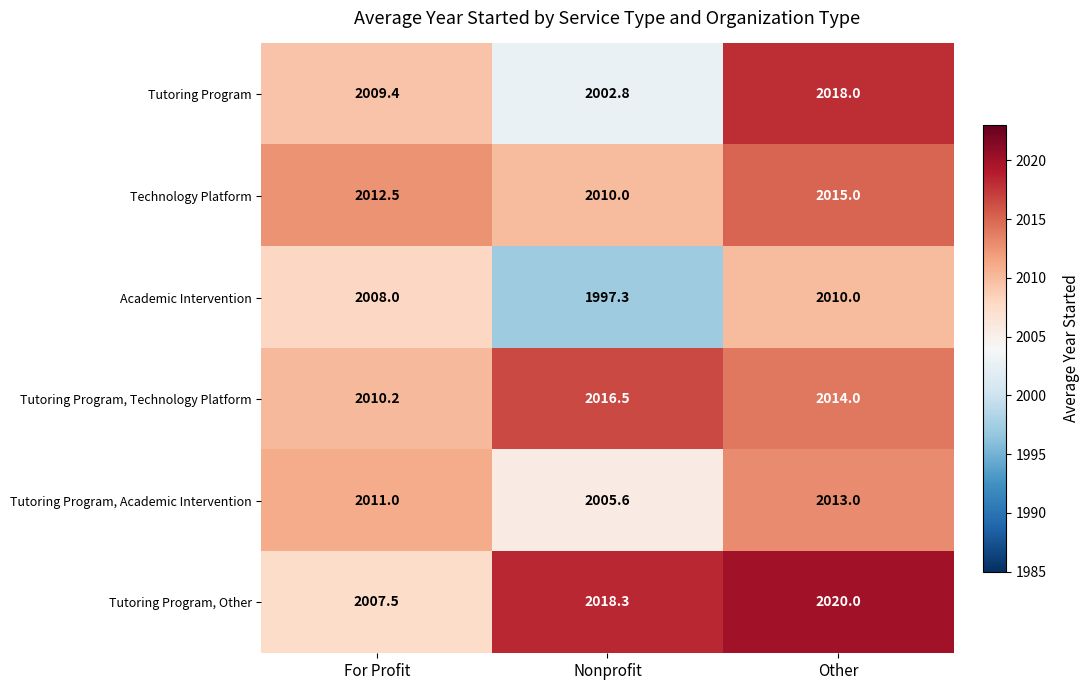

Which series has the largest range (max minus min)?

Tutoring Program